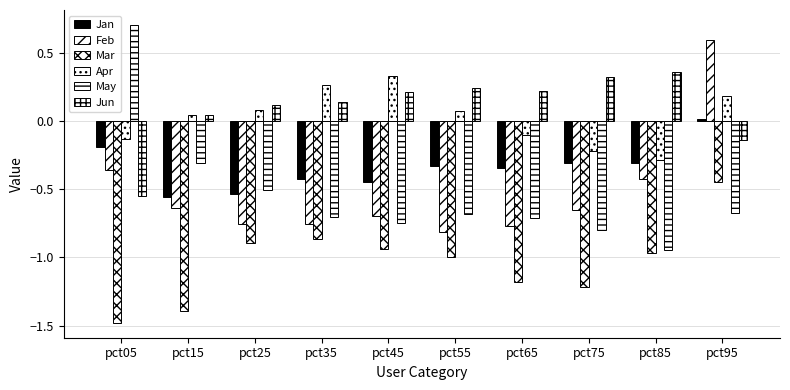

What is the total value across all series at pct55?

-2.5